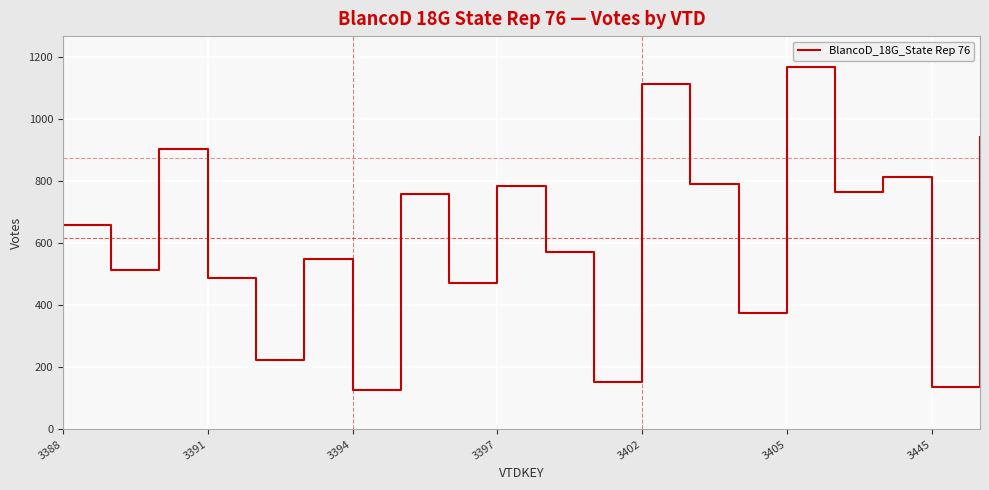

What is the smallest value displayed?

126